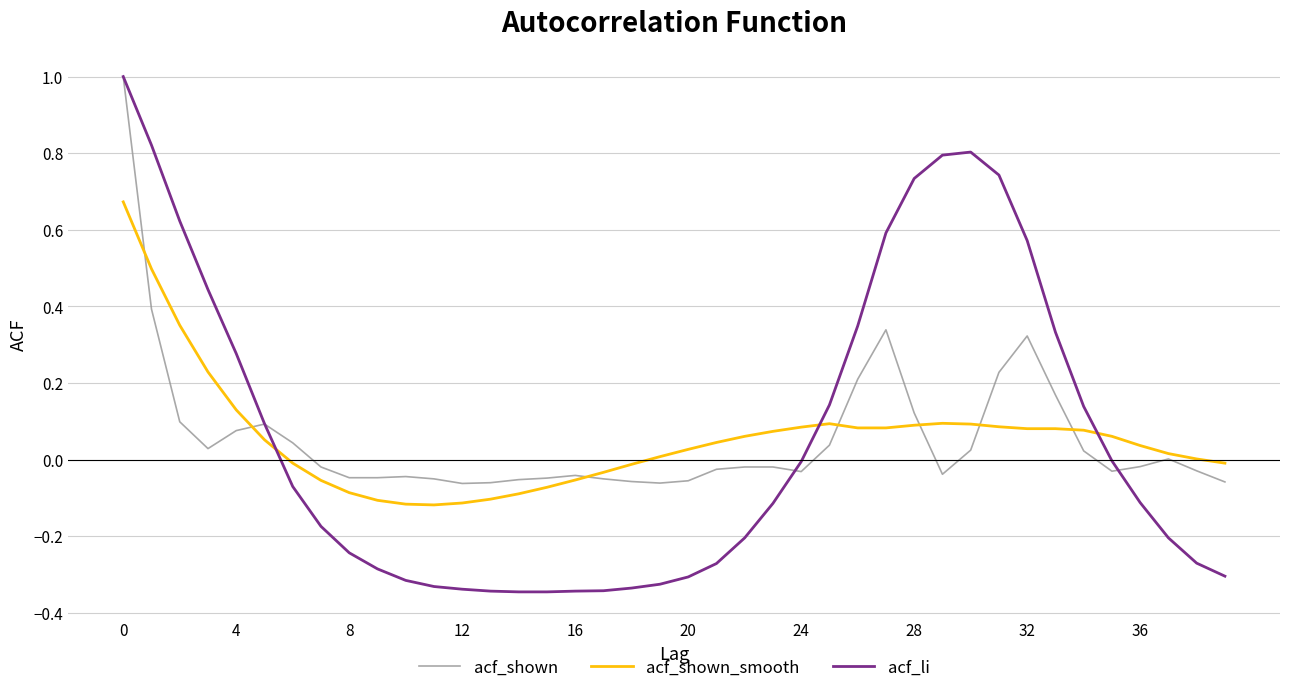

Which series has the widest spread of values?

acf_li